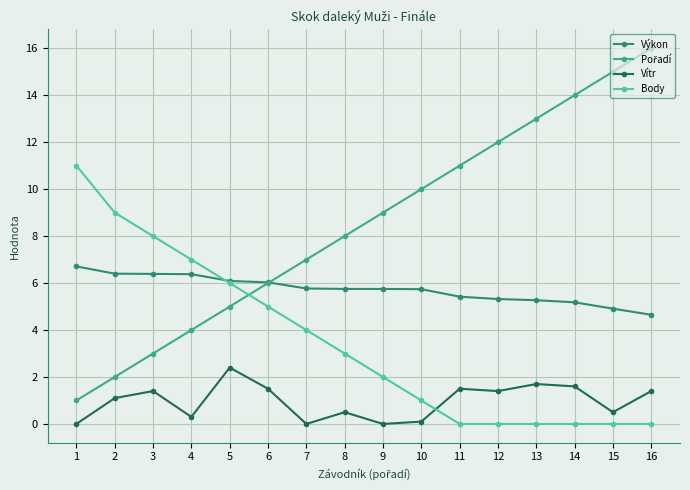

The value of Výkon at 10 is 8.8. True or false?

False